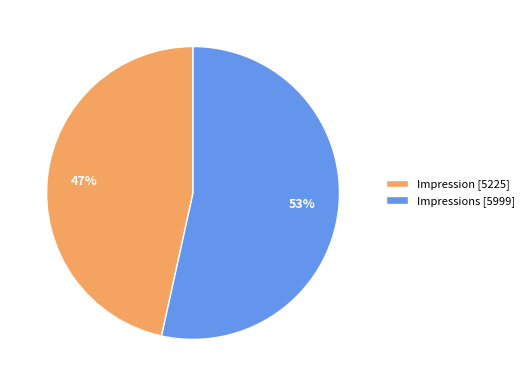

The Impression [5225] slice represents 47% of the pie. True or false?

True